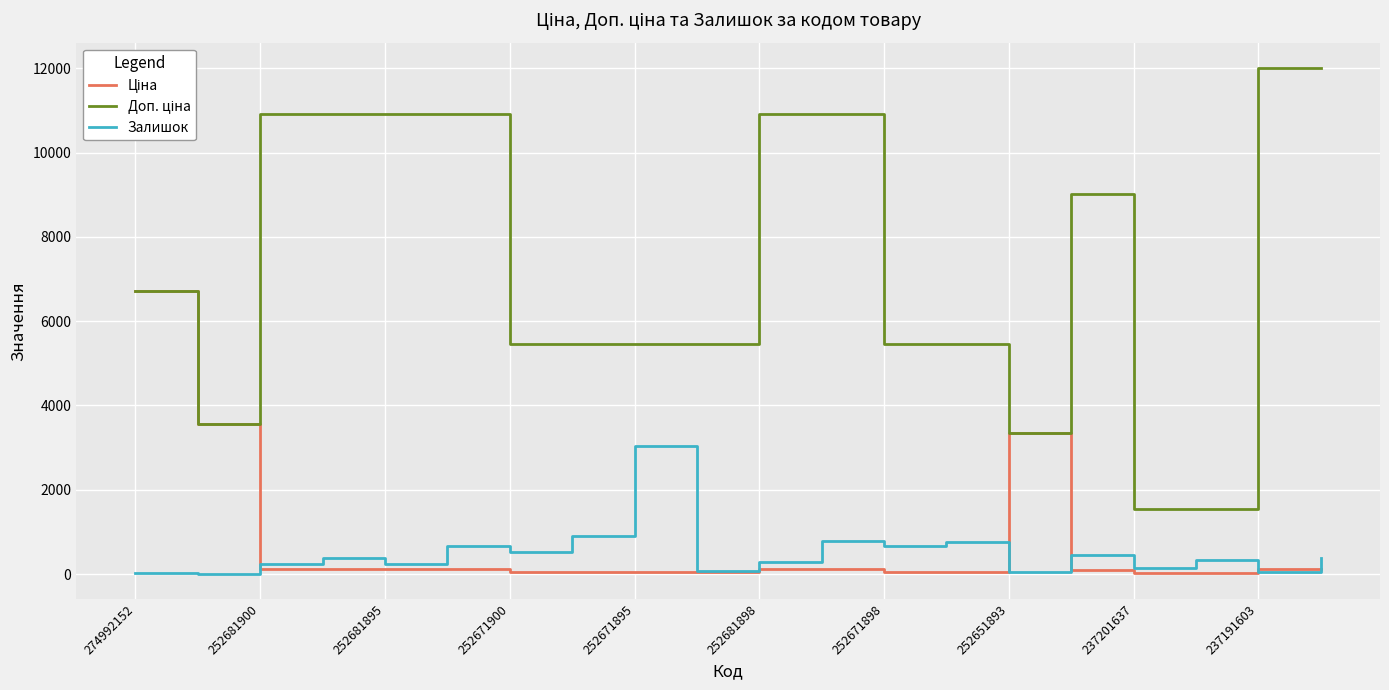

What is the greatest value displayed?

12009.0